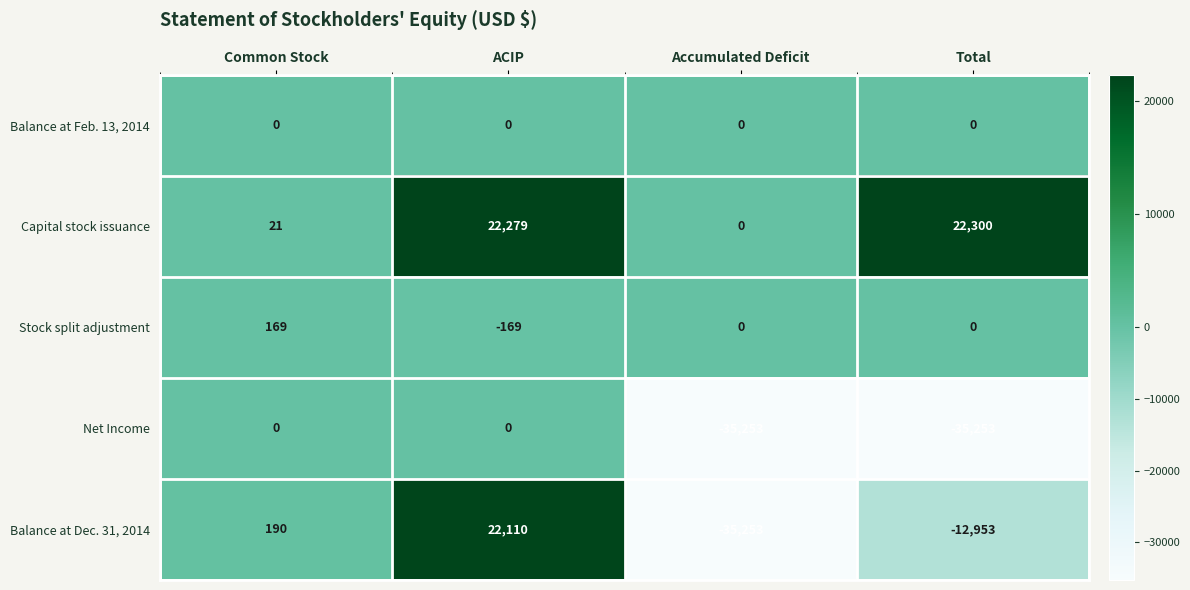

Read the Net Income value at Total.

-35253